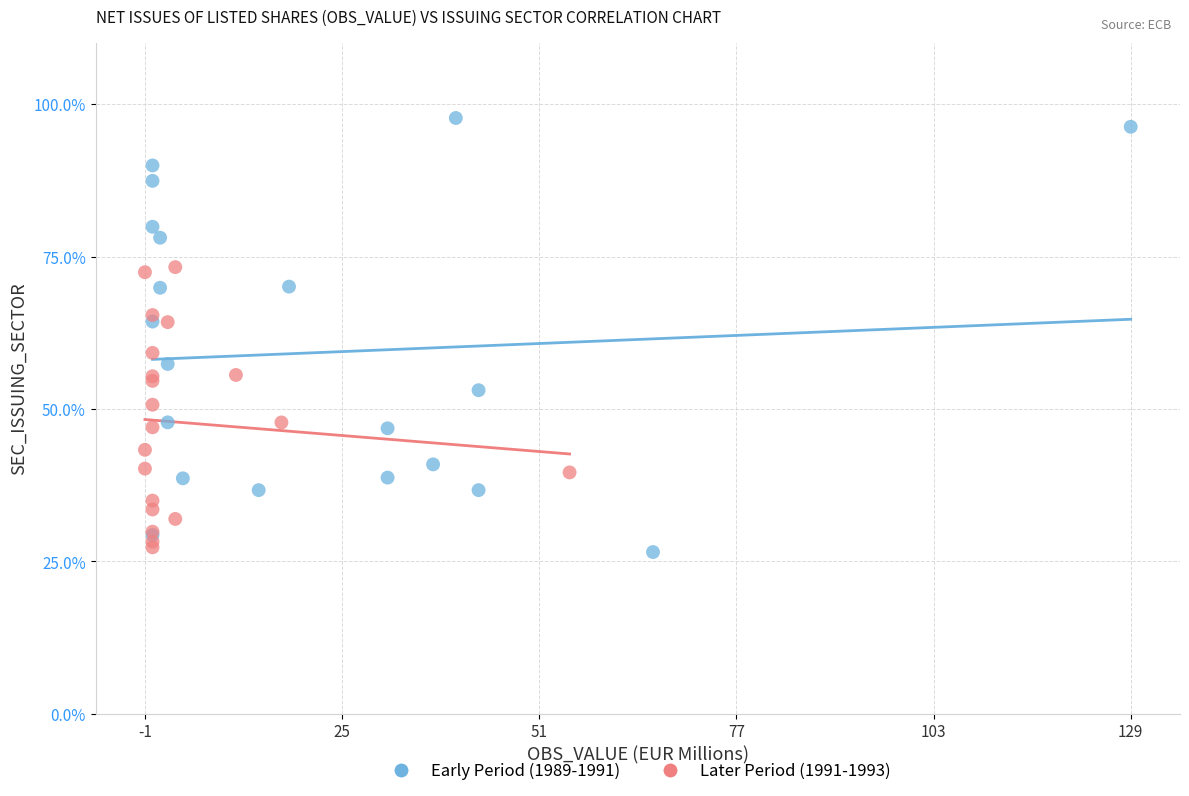

Which series has the largest Y range (max minus min)?

Early Period (1989-1991)